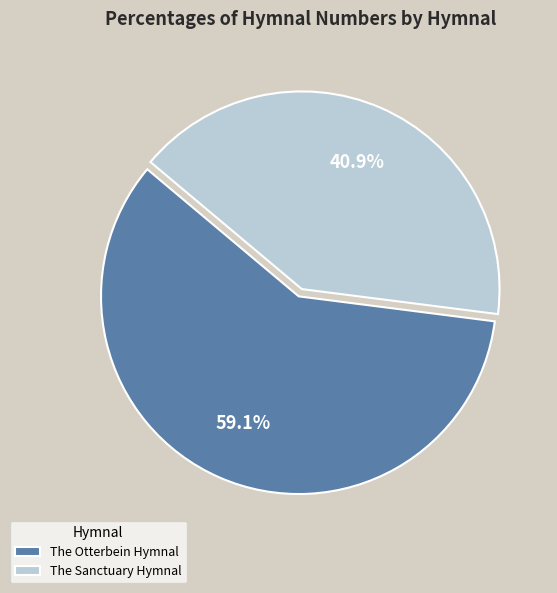

Count the number of slices in the pie.

2